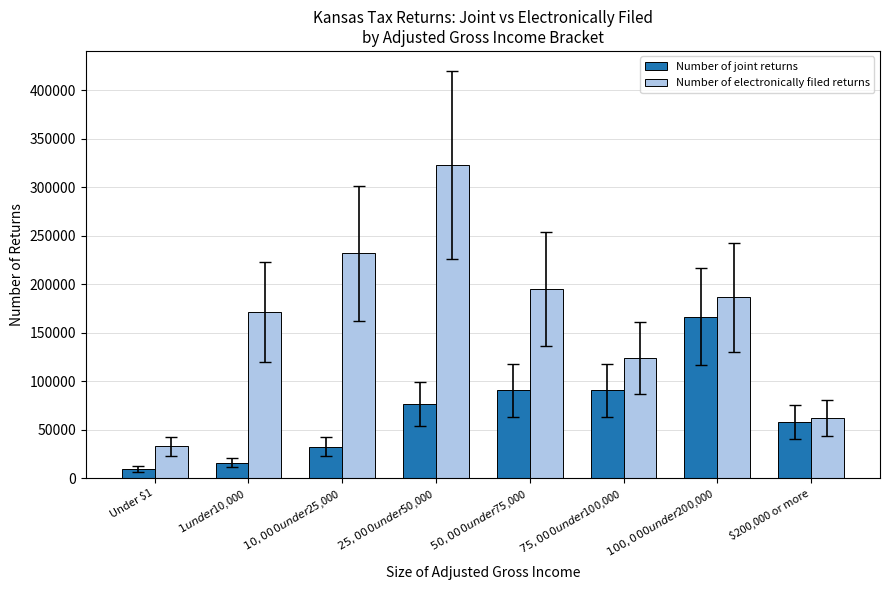

Read the Number of electronically filed returns value at $200,000 or more, to the nearest 10.

62220